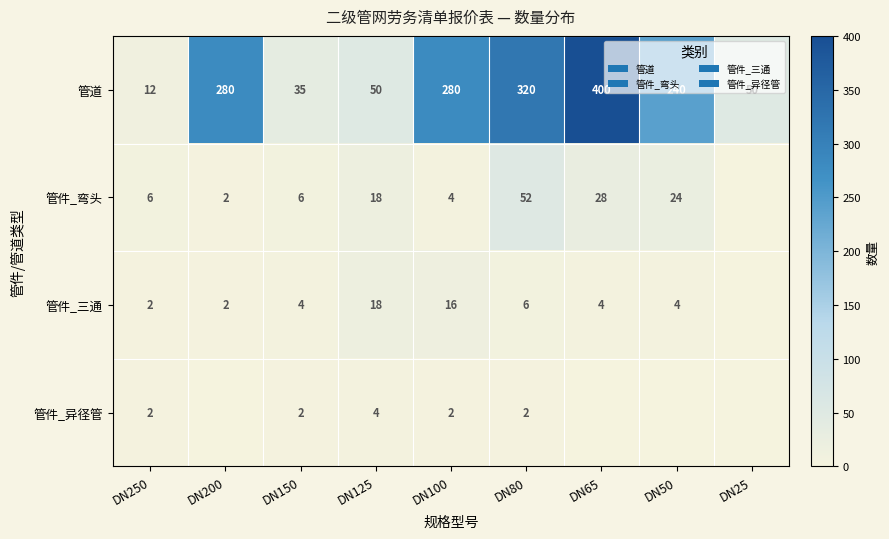

What value does the 管道 series have at DN125?

50